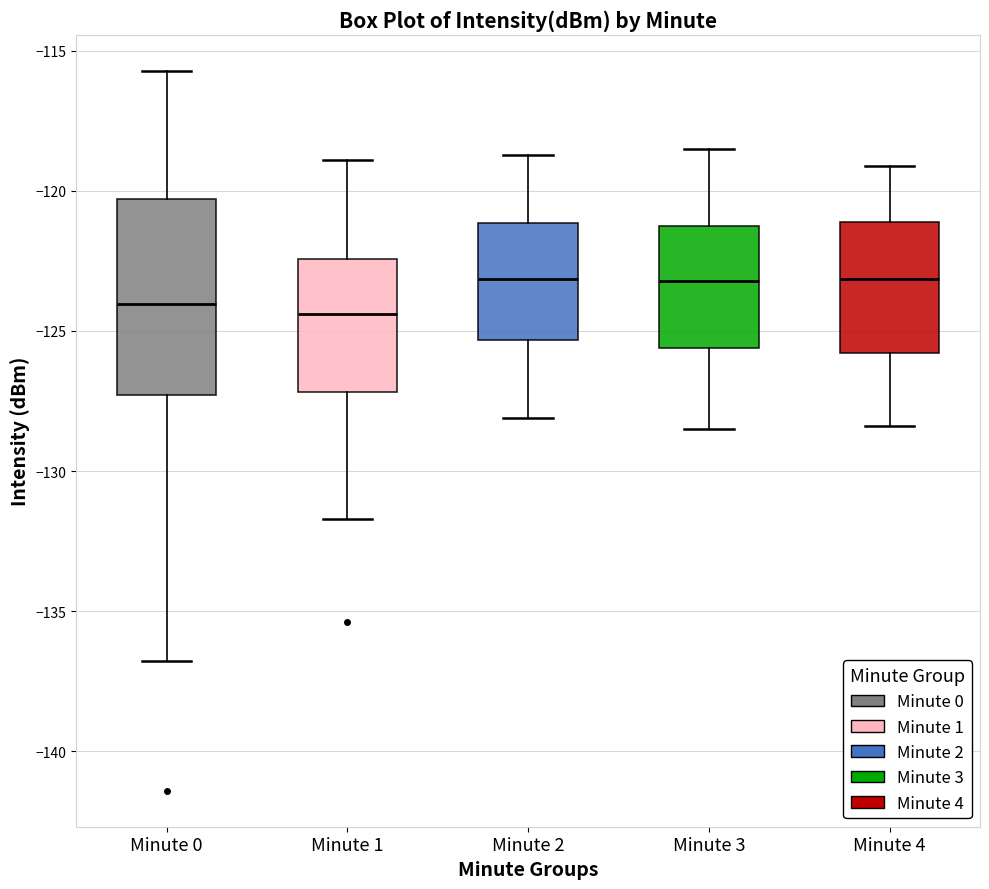

Reading left to right, read every box against the y-axis: the position of its median line, the range the box covers, and the ends of its whiskers. The values are not printed on the chart, so give them approximately, as read against the axis.

Minute 0: median -124.0, box -127.5 to -120.5, whiskers -137.0 to -115.5
Minute 1: median -124.5, box -127.0 to -122.5, whiskers -131.5 to -119.0
Minute 2: median -123.0, box -125.5 to -121.0, whiskers -128.0 to -118.5
Minute 3: median -123.0, box -125.5 to -121.0, whiskers -128.5 to -118.5
Minute 4: median -123.0, box -126.0 to -121.0, whiskers -128.5 to -119.0